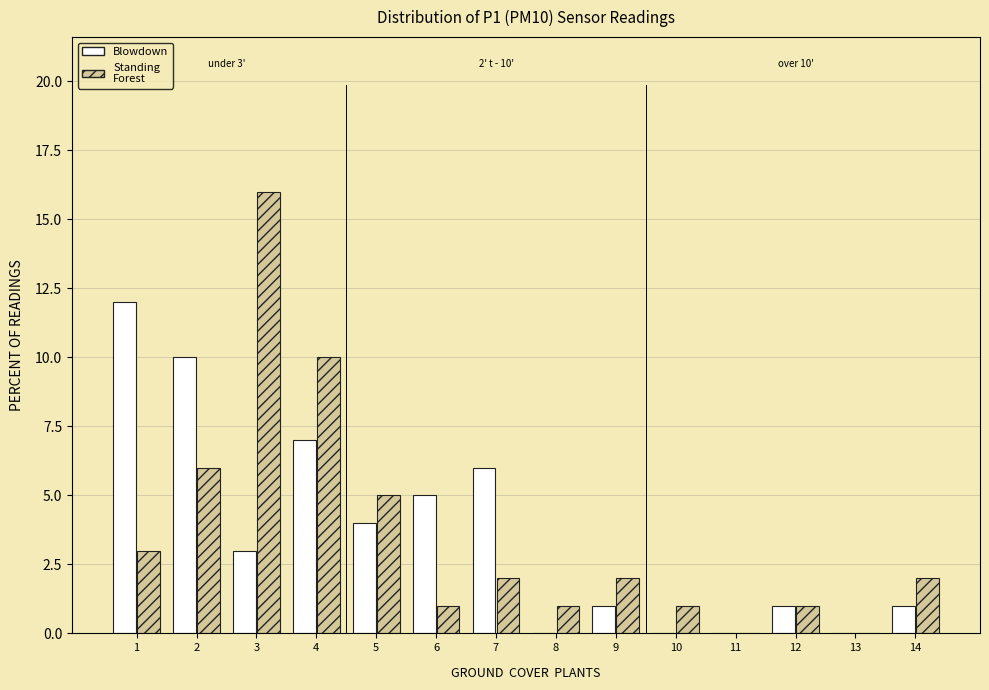

What is the total value across all series at 7?

8.0